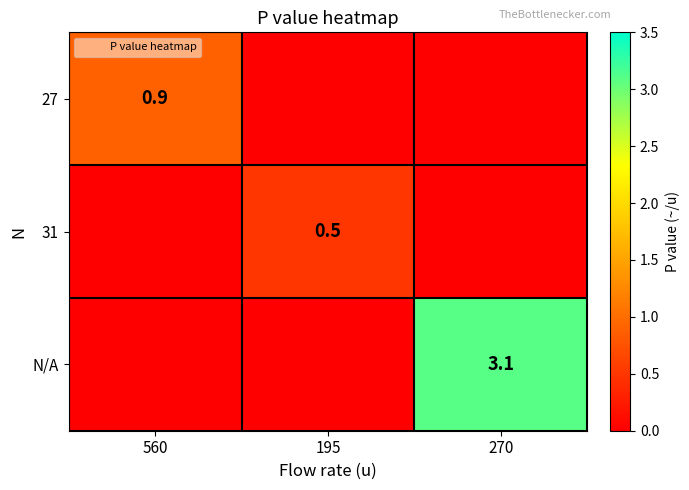

At which category is the sum across all series the highest?

270